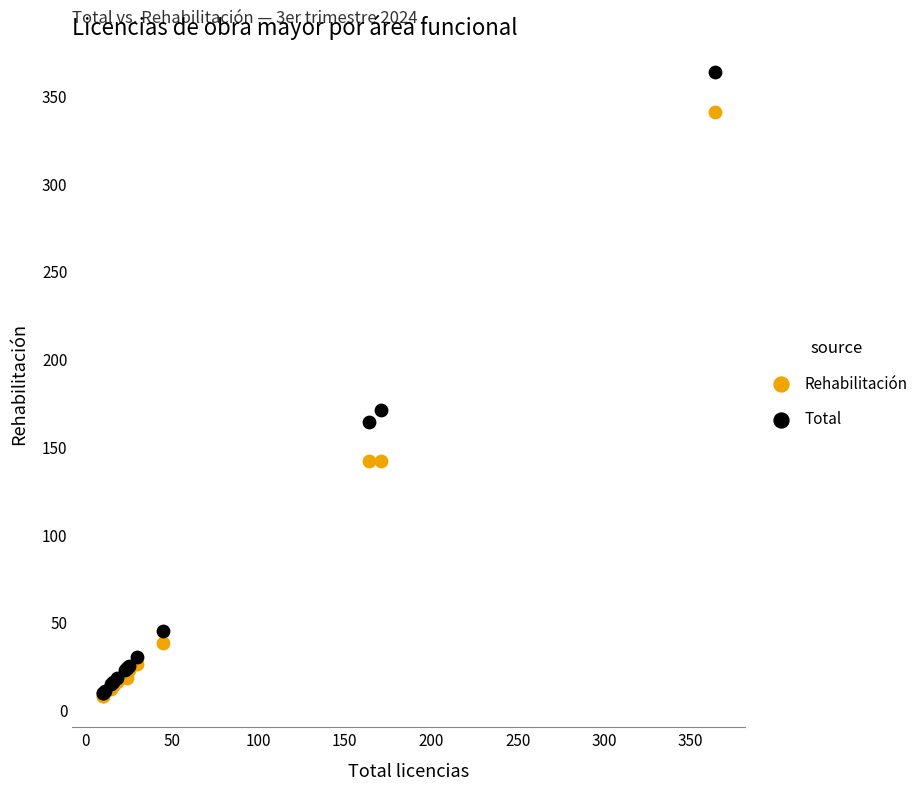

Across all series, what Y value is closest to 186?

171